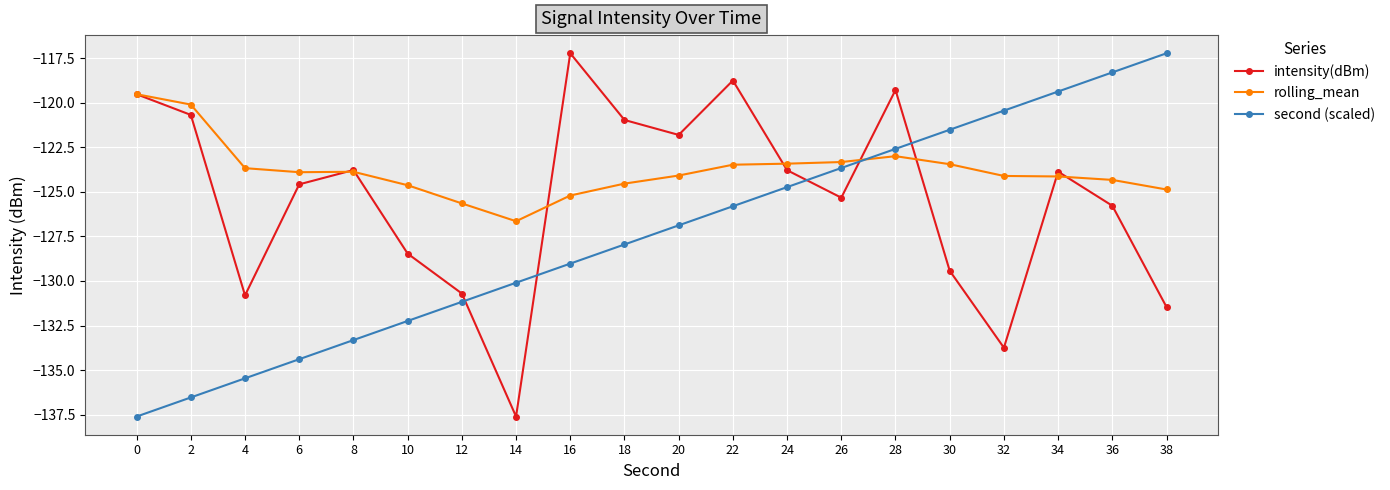

Between 16 and 32, which series saw the biggest shift?

intensity(dBm)